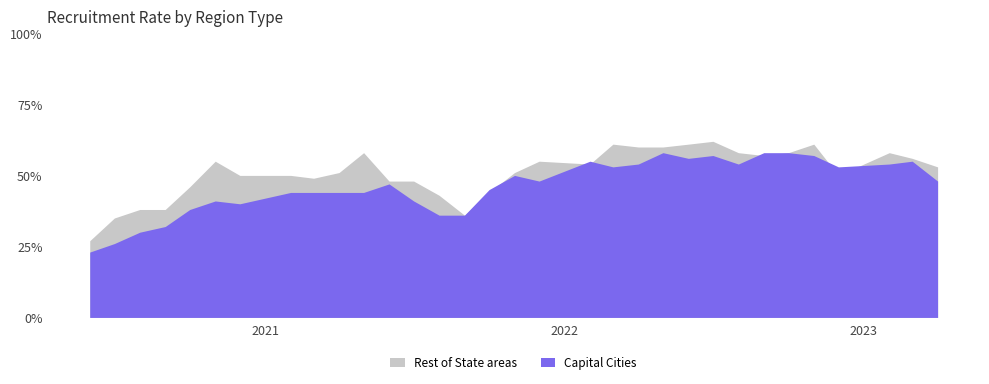

What is the label of the 1st point from the right?

2023-04-01